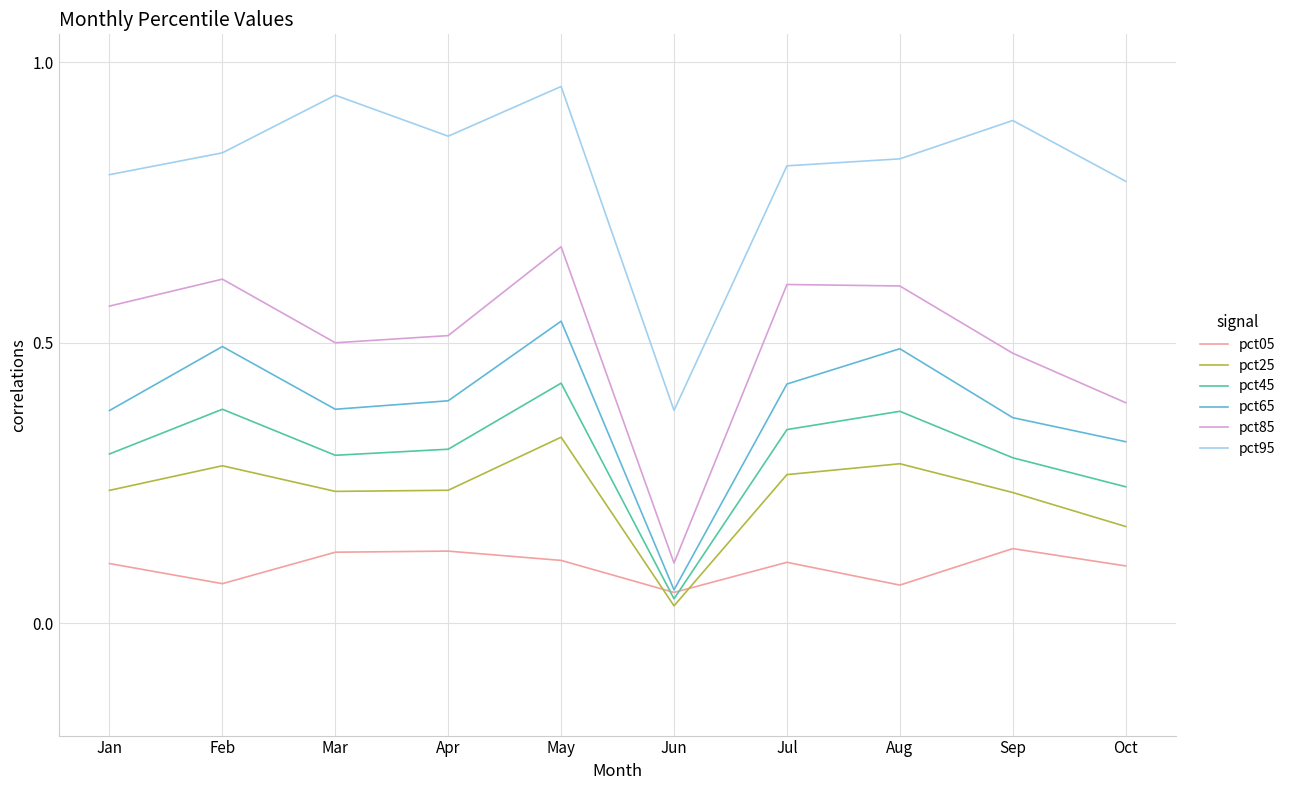

True or false: pct65 has a value of 0.6 at Jul.

False